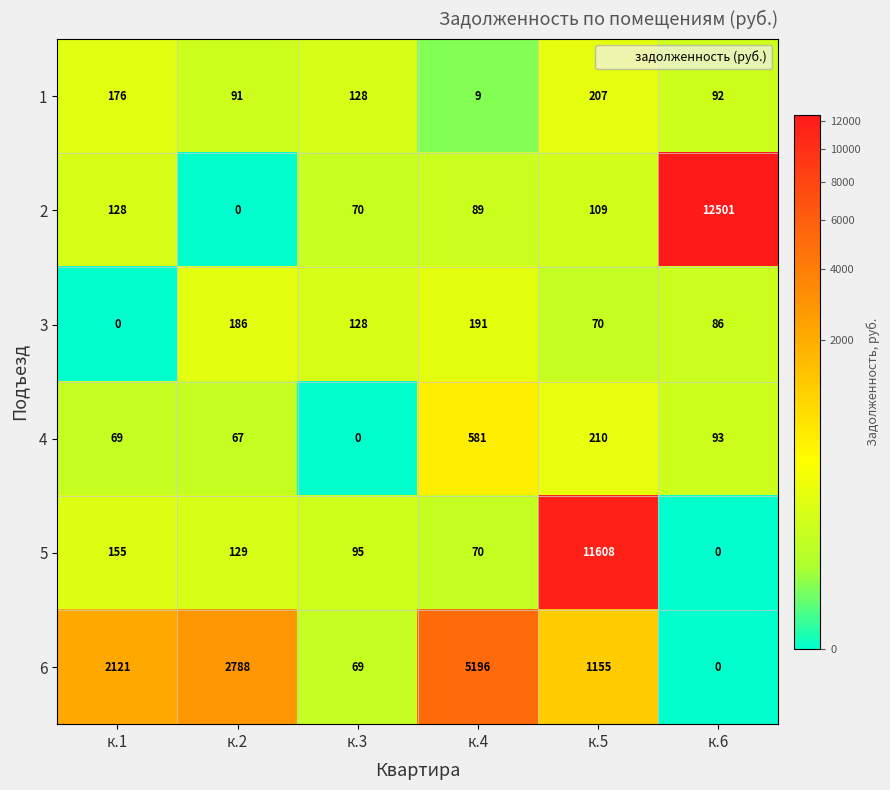

List the series in order of their peak value, lowest first.

3, 1, 4, 6, 5, 2